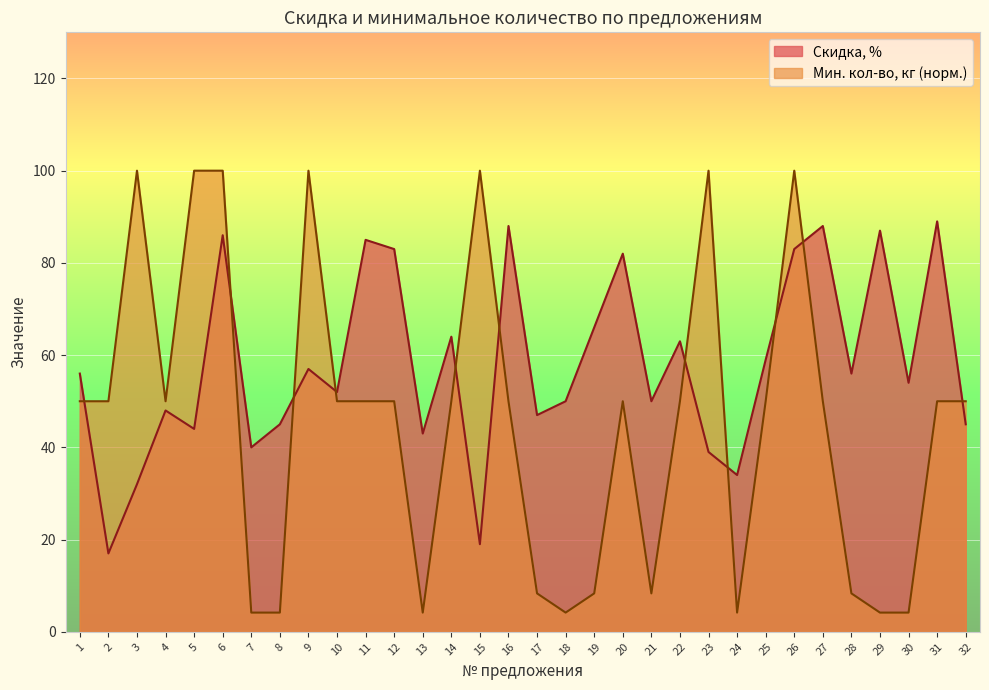

What is the difference between the highest and lowest values at 21?

41.7